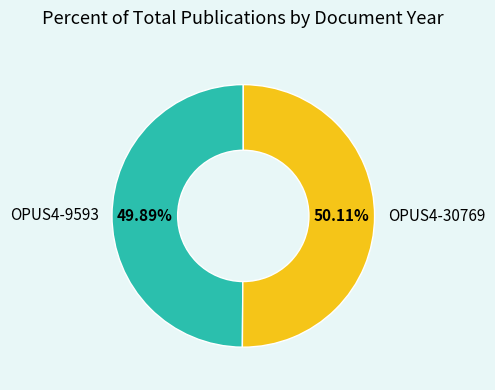

Is there a majority slice in this chart?

Yes